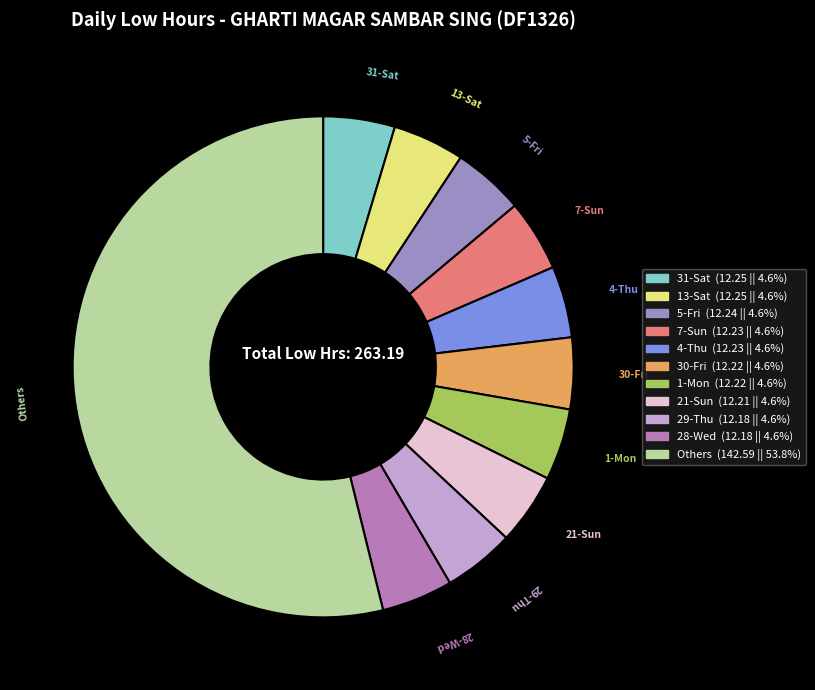

How many slices are in this pie chart?

11